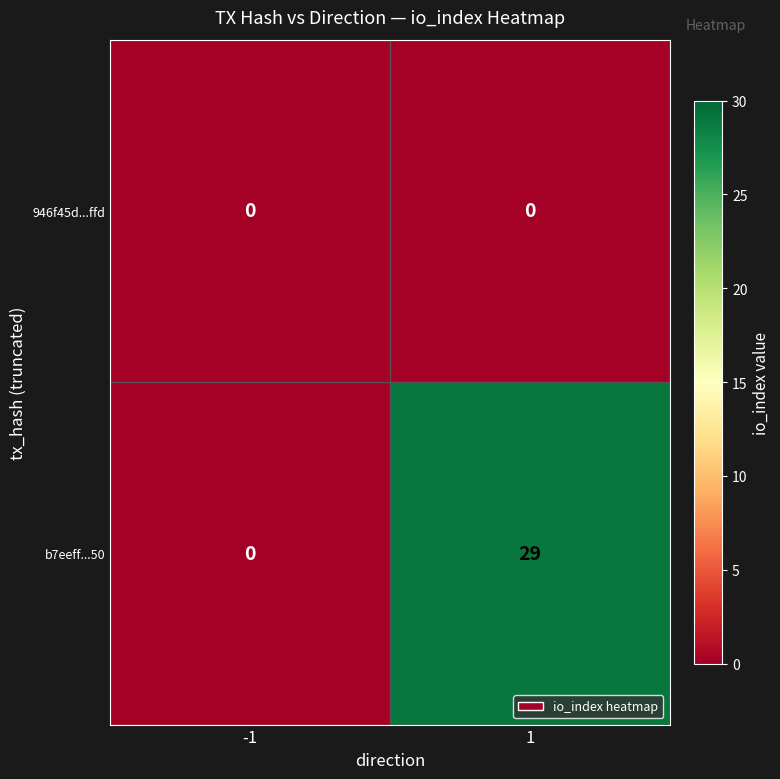

What is the difference between the b7eeff...50 values at -1 and 1?

29